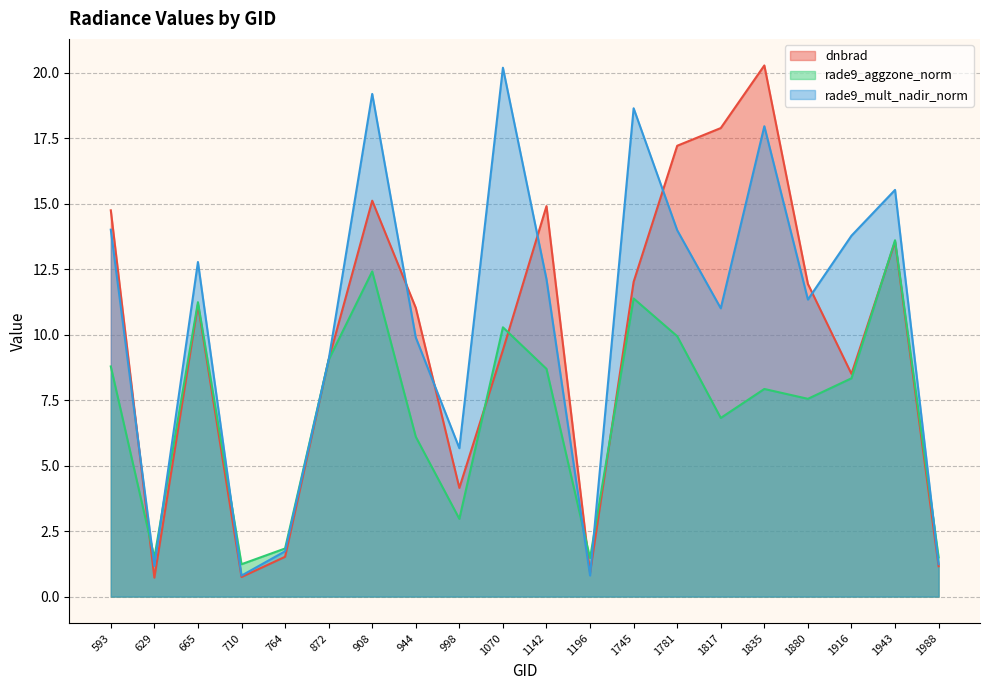

How many data points in dnbrad are less than 11?

9